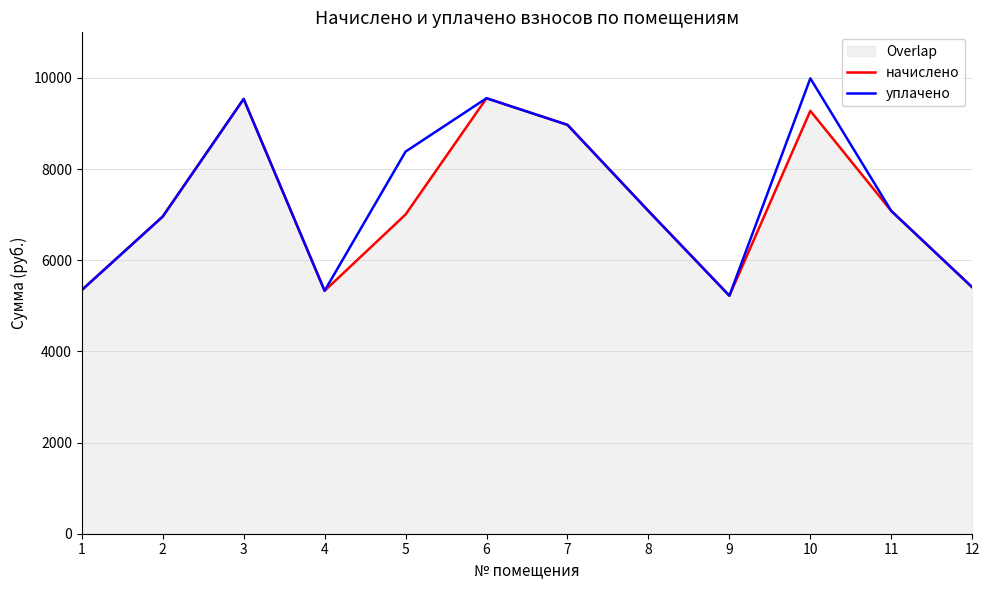

Which series has the largest total across all categories?

уплачено